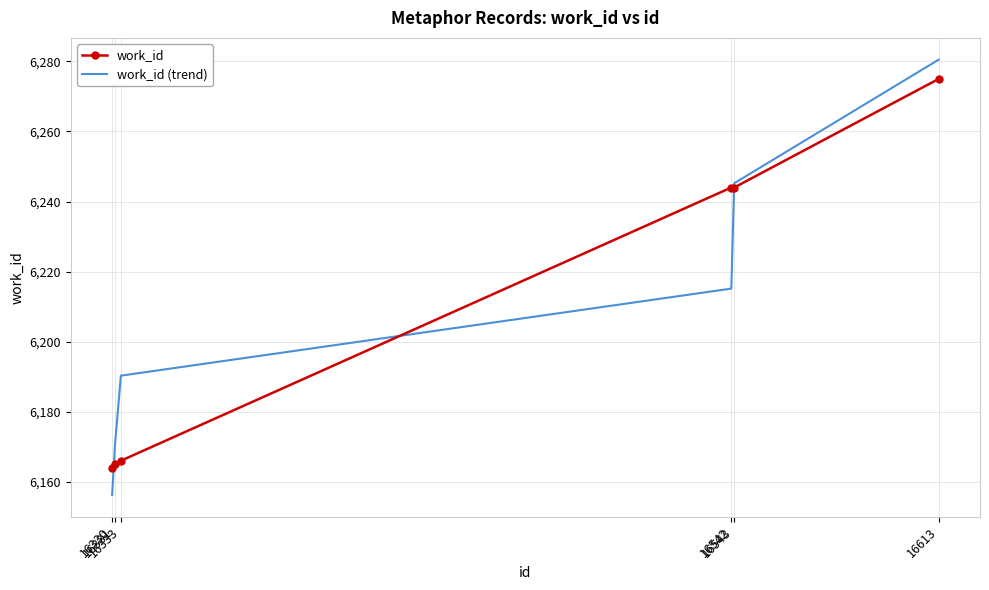

Reading right to left, extract all data points from this chart.

work_id: 6275.0	6244.0	6244.0	6166.0	6165.0	6164.0
work_id (trend): 6280.5	6245.2	6215.1	6190.3	6170.6	6156.2